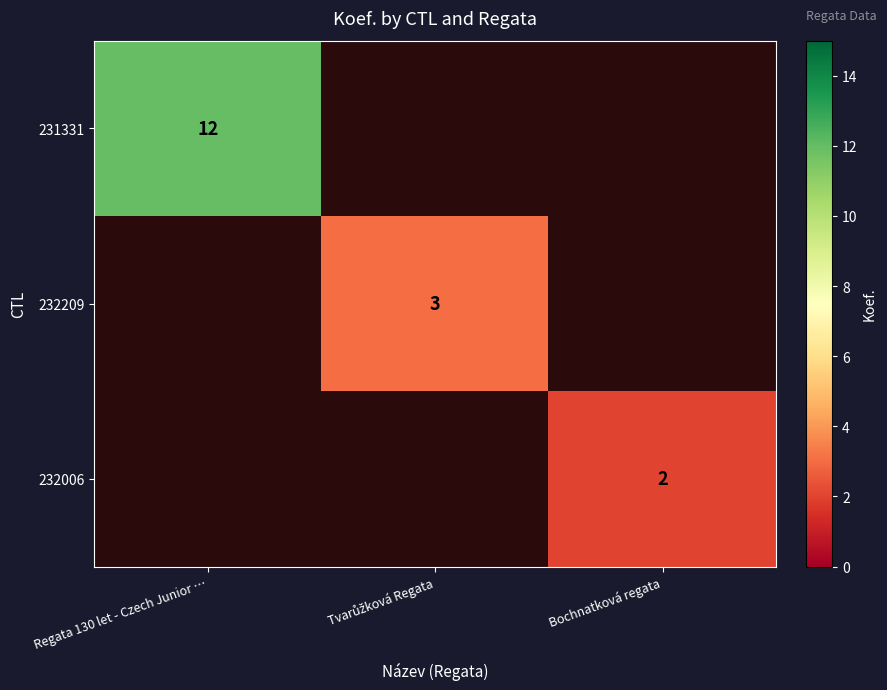

True or false: 232006 has a value of 2 at Bochnatková regata.

True